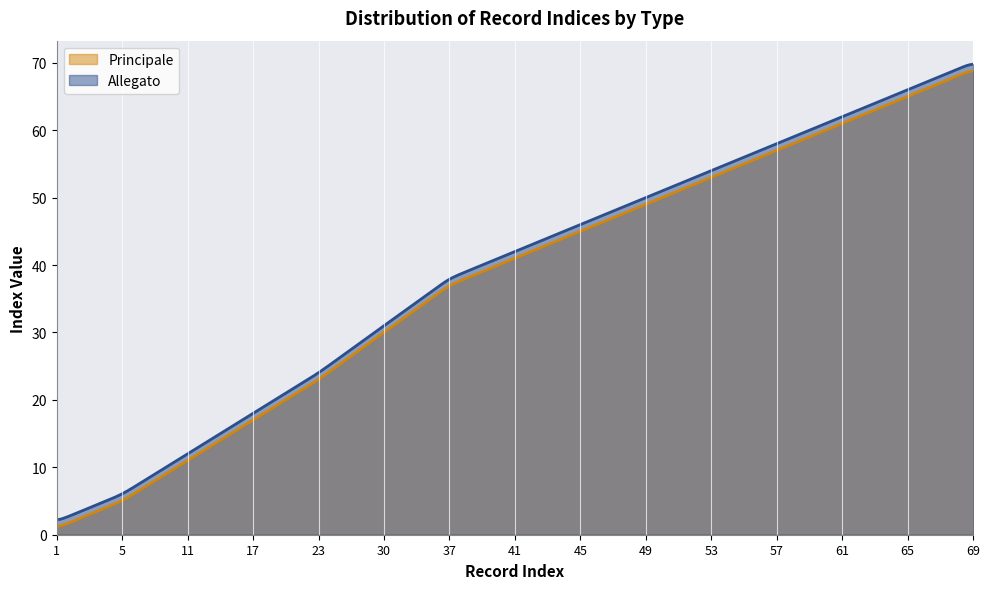

Rank the series by their average value, from highest to lowest.

Allegato, Principale